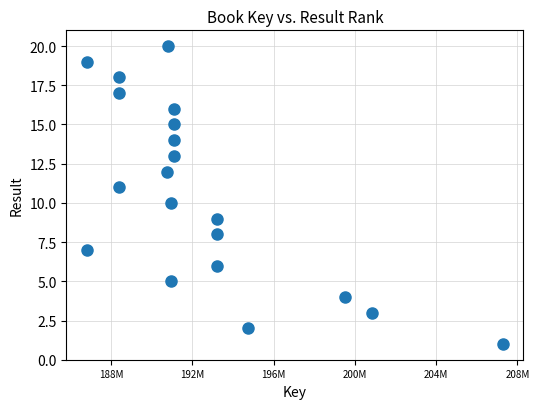

What is the range of Y values (max minus min)?

19